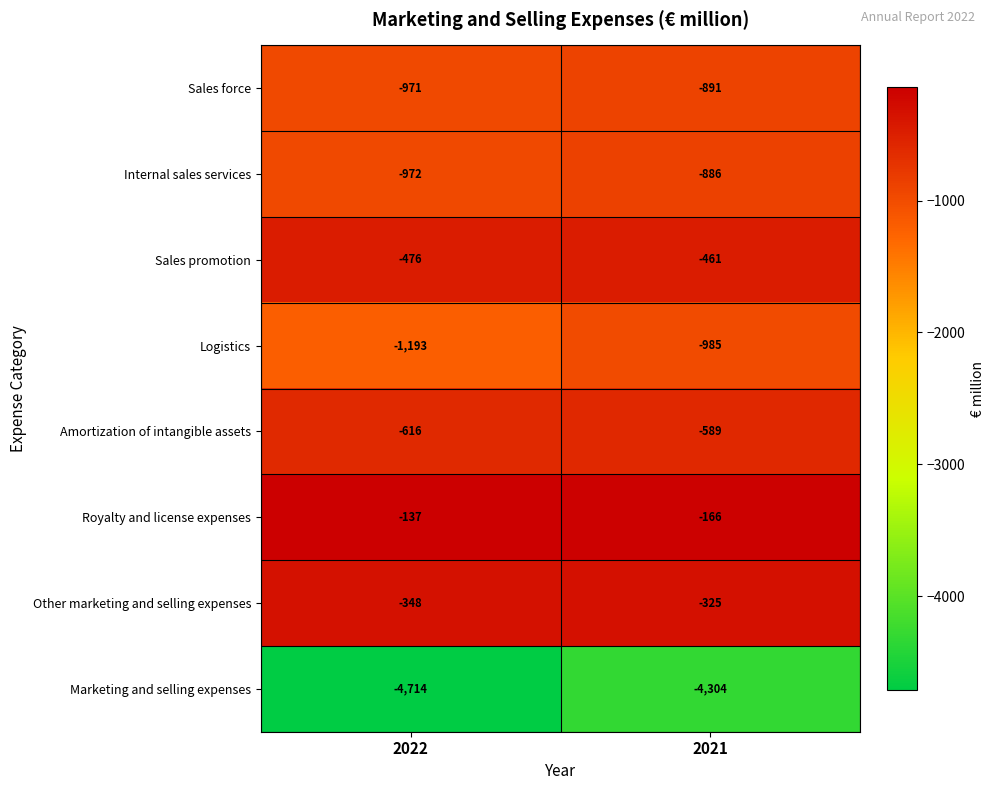

What is the minimum value shown in the chart?

-4714